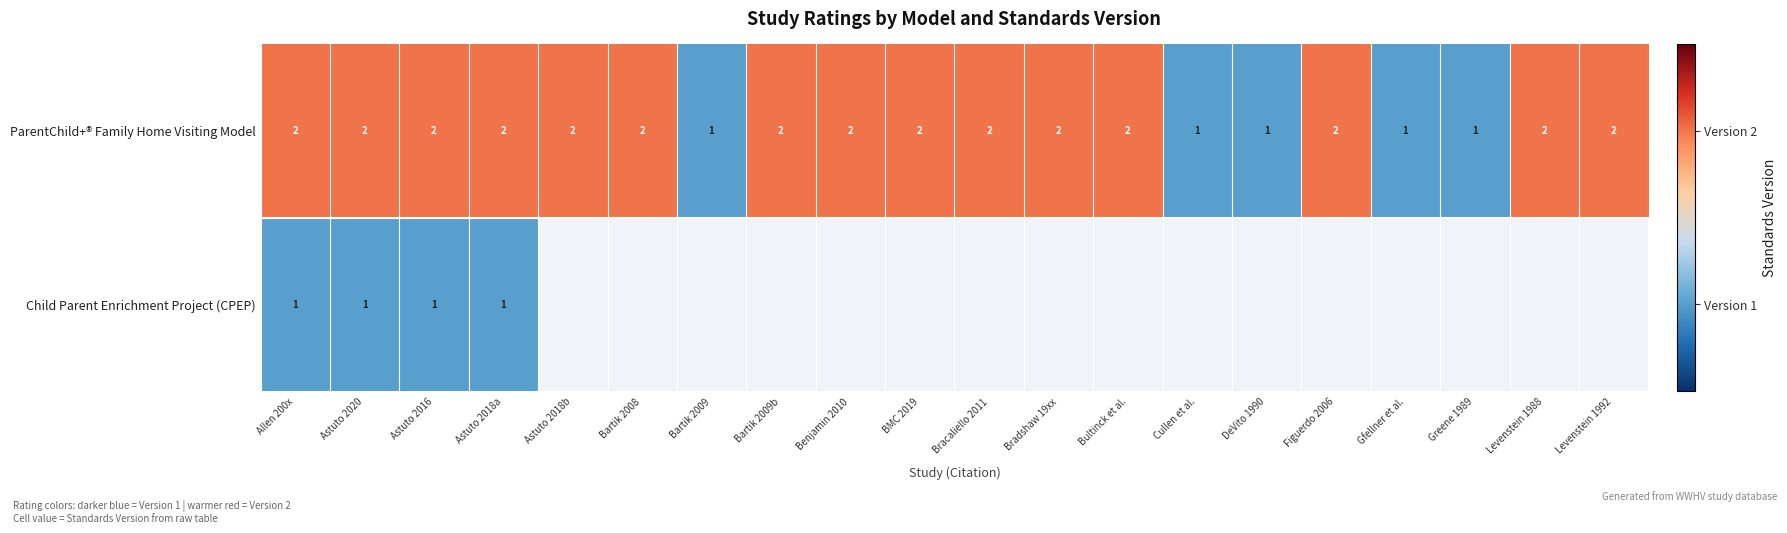

True or false: ParentChild+® Family Home Visiting Model has a value of 2 at Astuto 2018b.

True